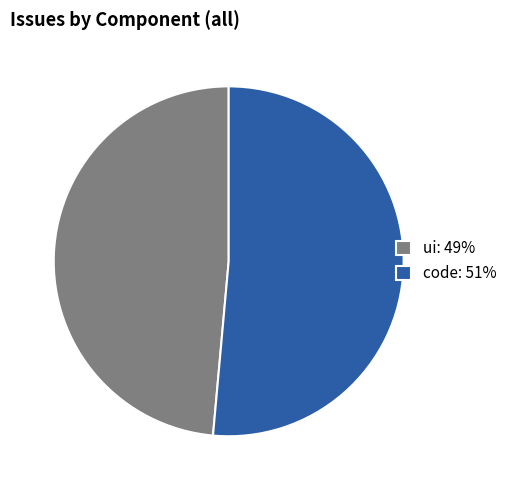

The ui: 49% slice represents 54% of the pie. True or false?

False